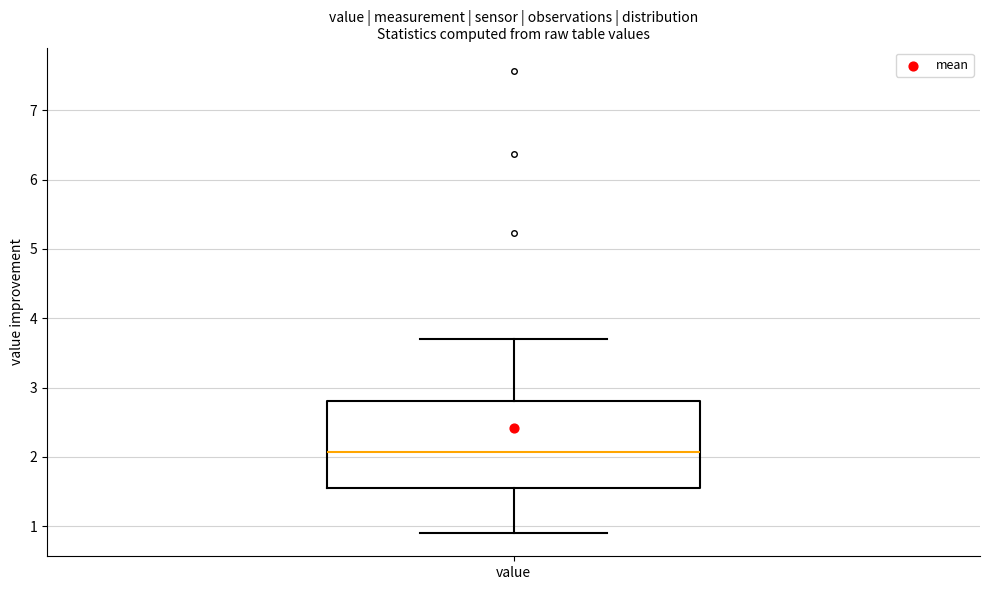

Transcribe this box plot: give where the median line is, the range the box spans, and where the two whiskers end, as read against the y-axis. The values are not printed on the chart, so give them approximately, as read against the axis.

median 2.1, box 1.6 to 2.8, whiskers 0.9 to 3.7